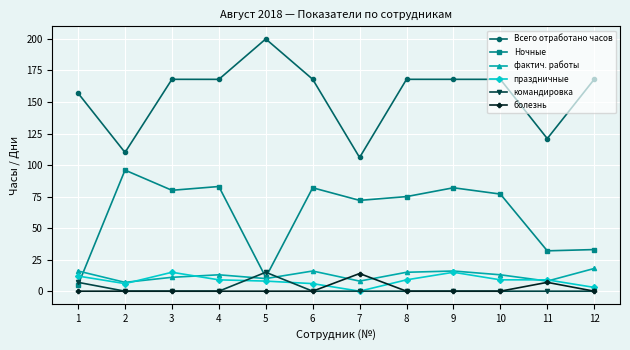

Is this an area chart (filled region under the line)?

No